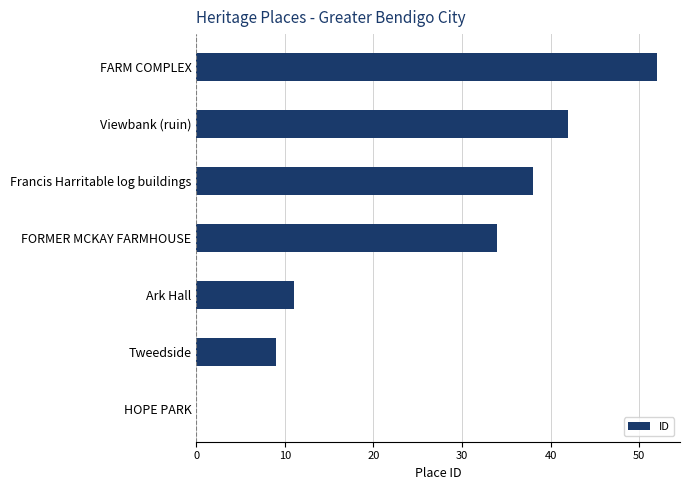

What is the approximate value at FORMER MCKAY FARMHOUSE?

34